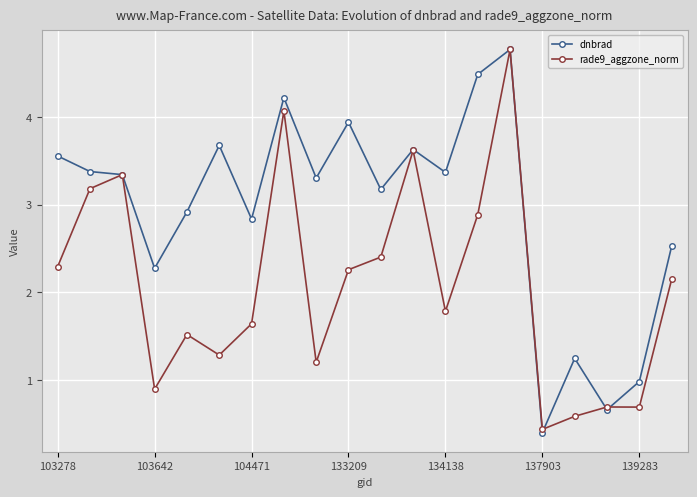

How many lines are shown in the chart?

2